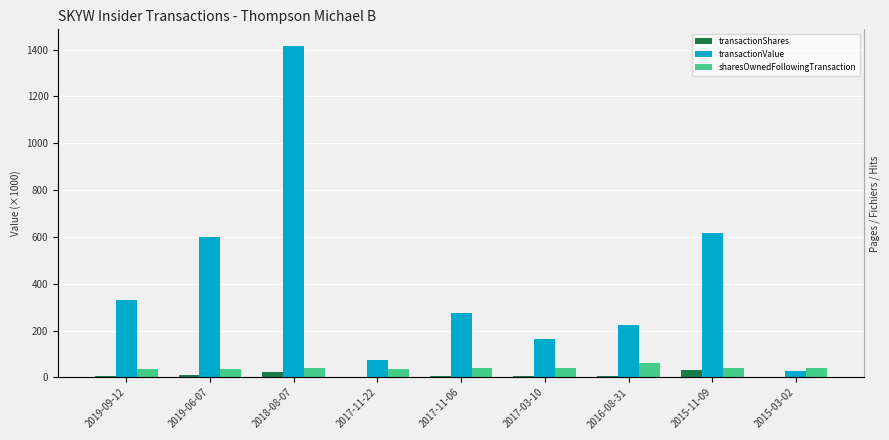

What is the approximate value of transactionValue at 2016-08-31?

225.1